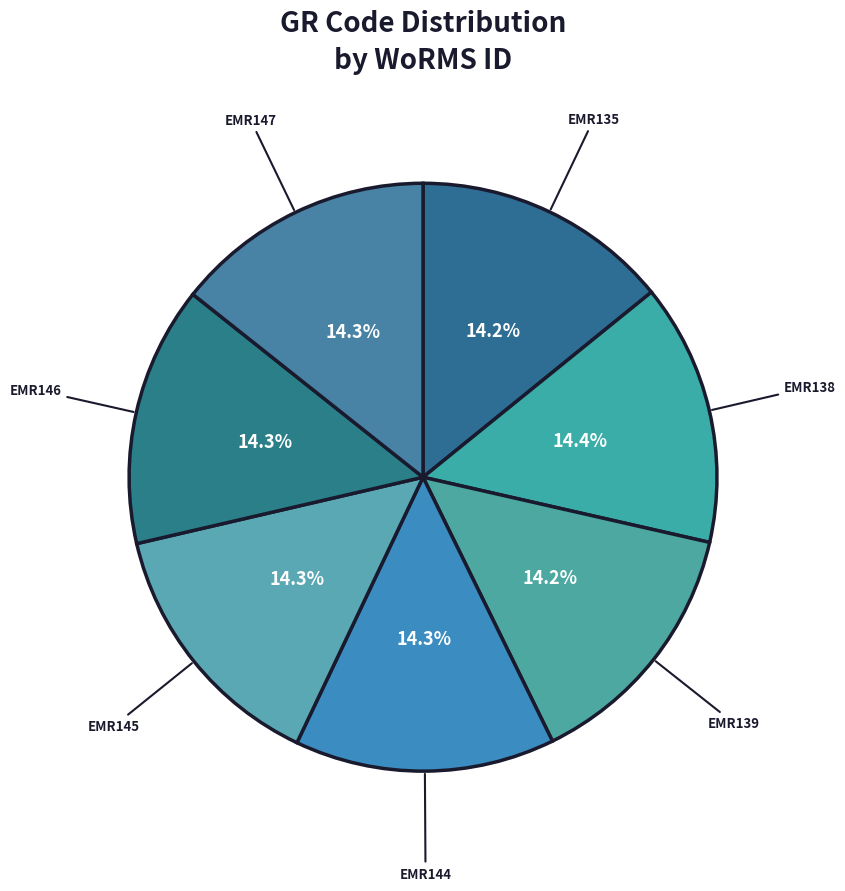

What portion of the pie excludes EMR147?

85.7%